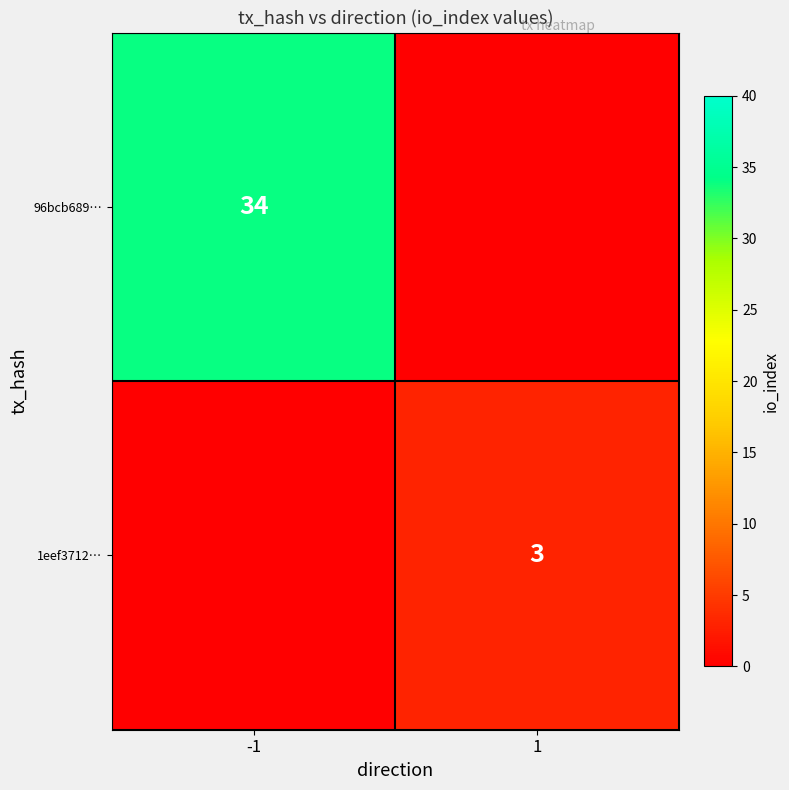

The value of 96bcb689… at -1 is 14. True or false?

False